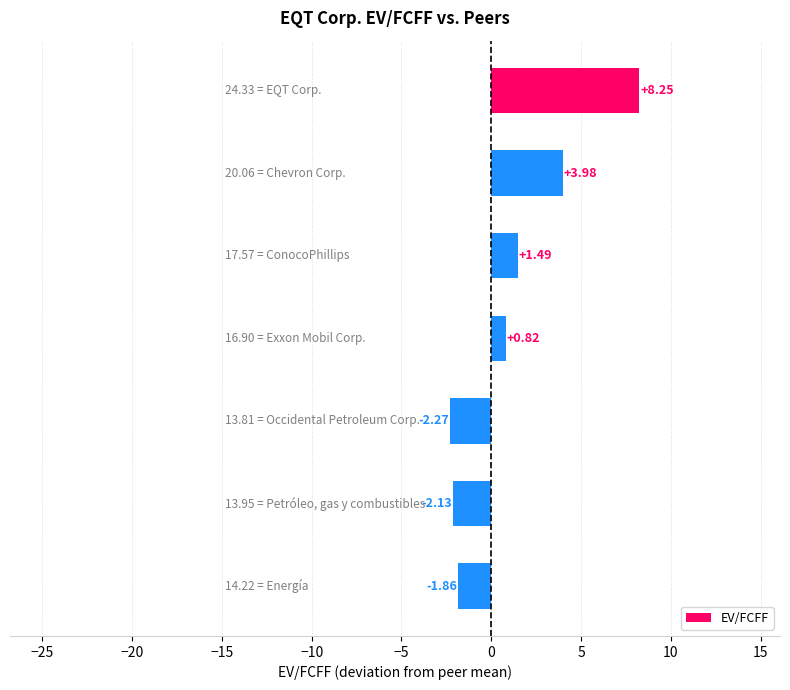

What is the difference between the maximum and minimum values?

10.5